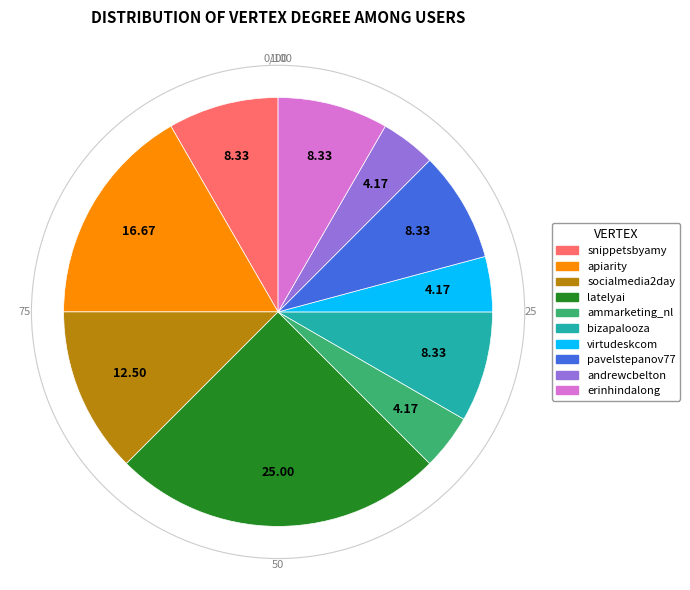

Is the sum of apiarity and socialmedia2day greater than half?

No